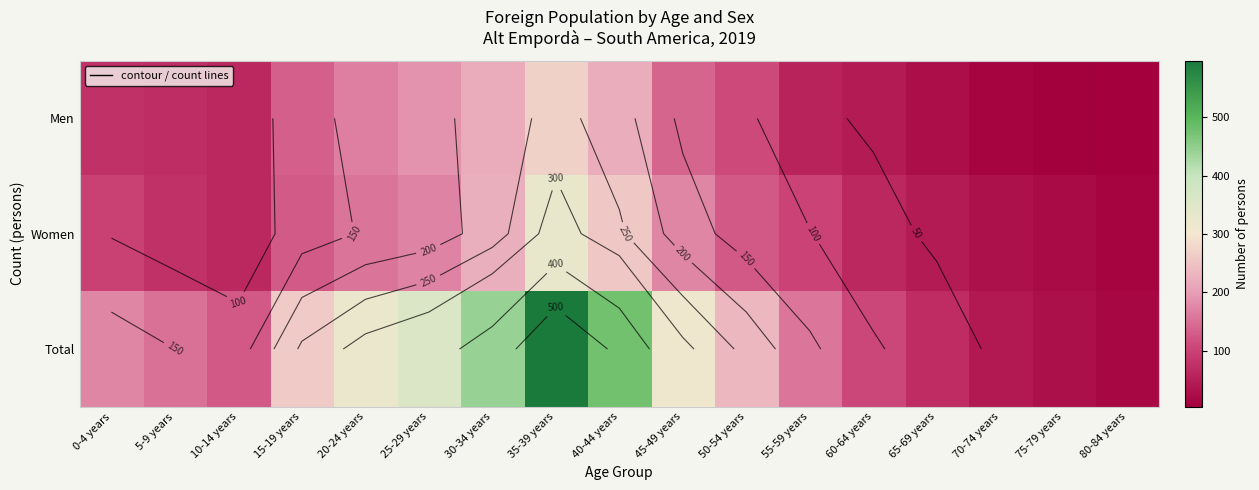

What is the smallest value displayed?

4